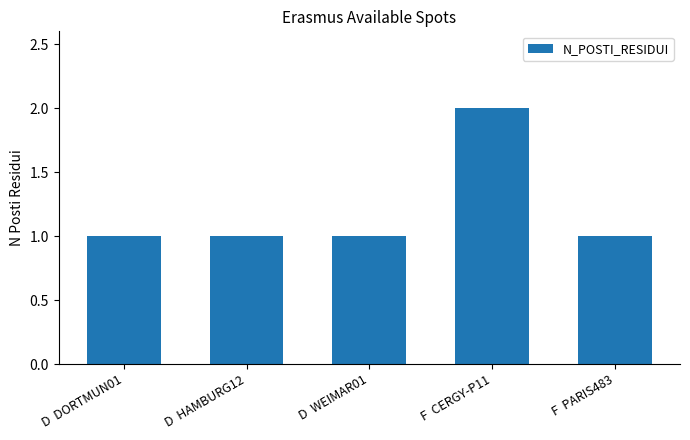

What is the difference between the maximum and second lowest values?

1